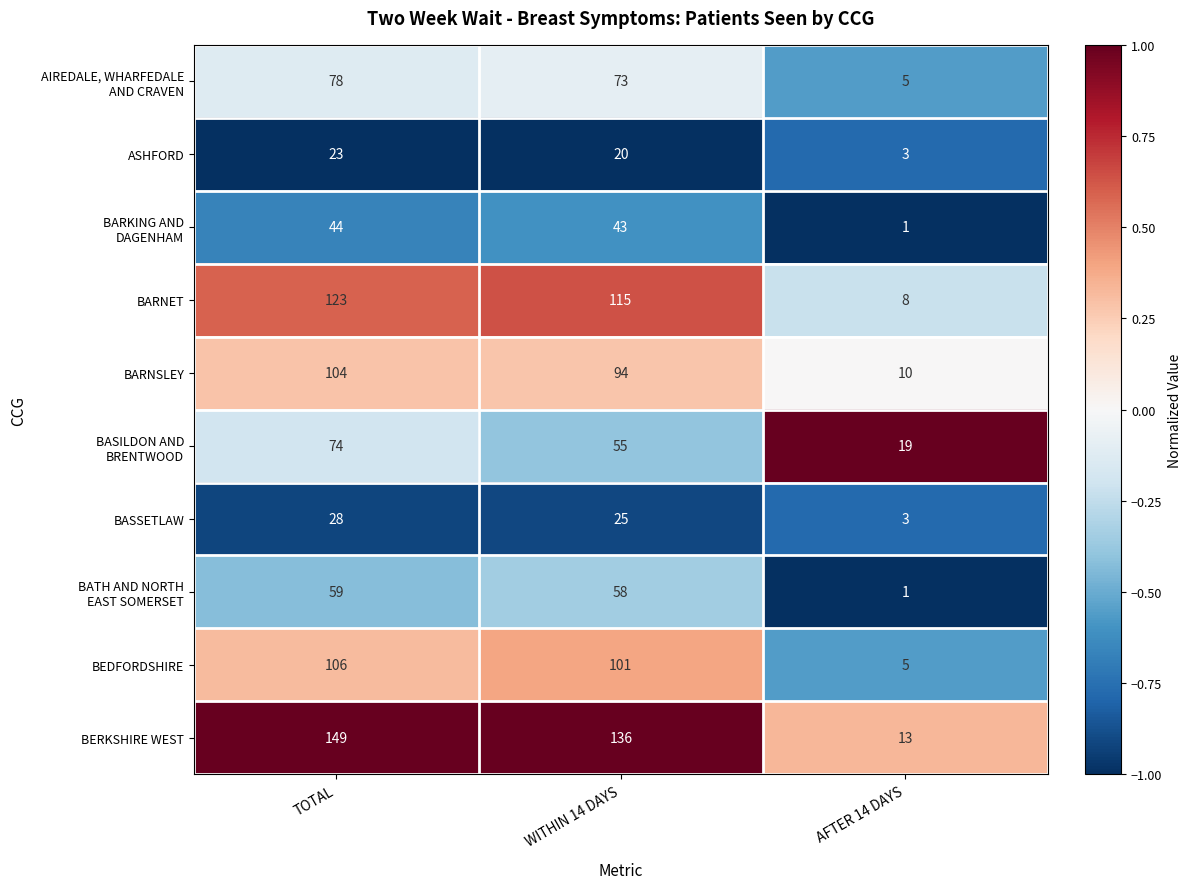

Where is BARNSLEY nearest to the value 57?

WITHIN 14 DAYS